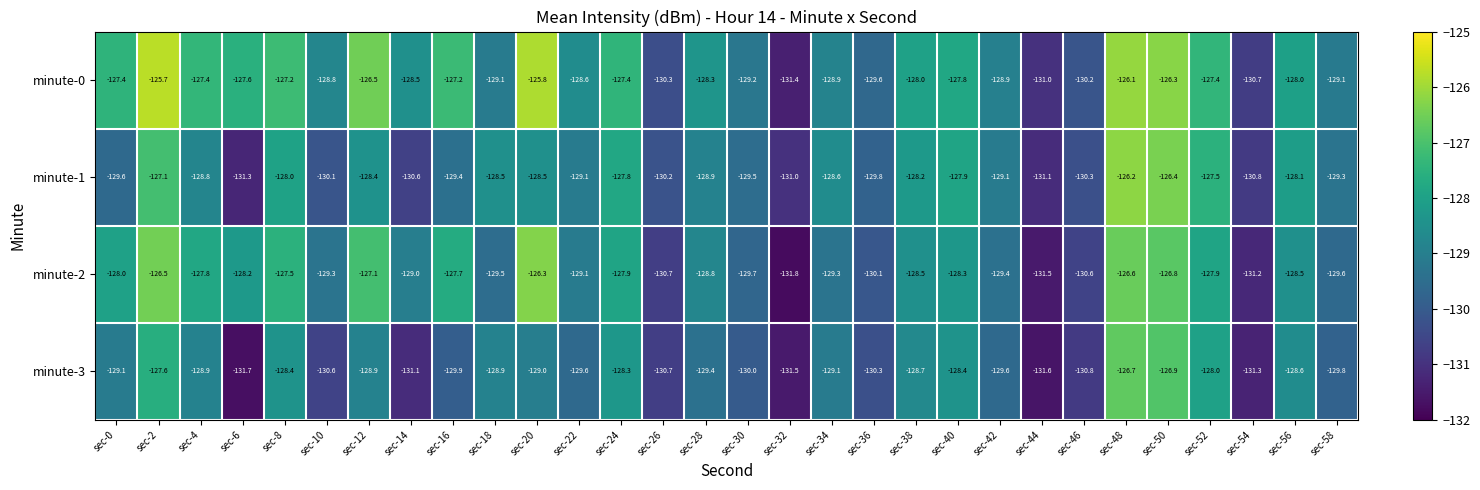

Rank the series by their maximum value, from lowest to highest.

minute-3, minute-2, minute-1, minute-0